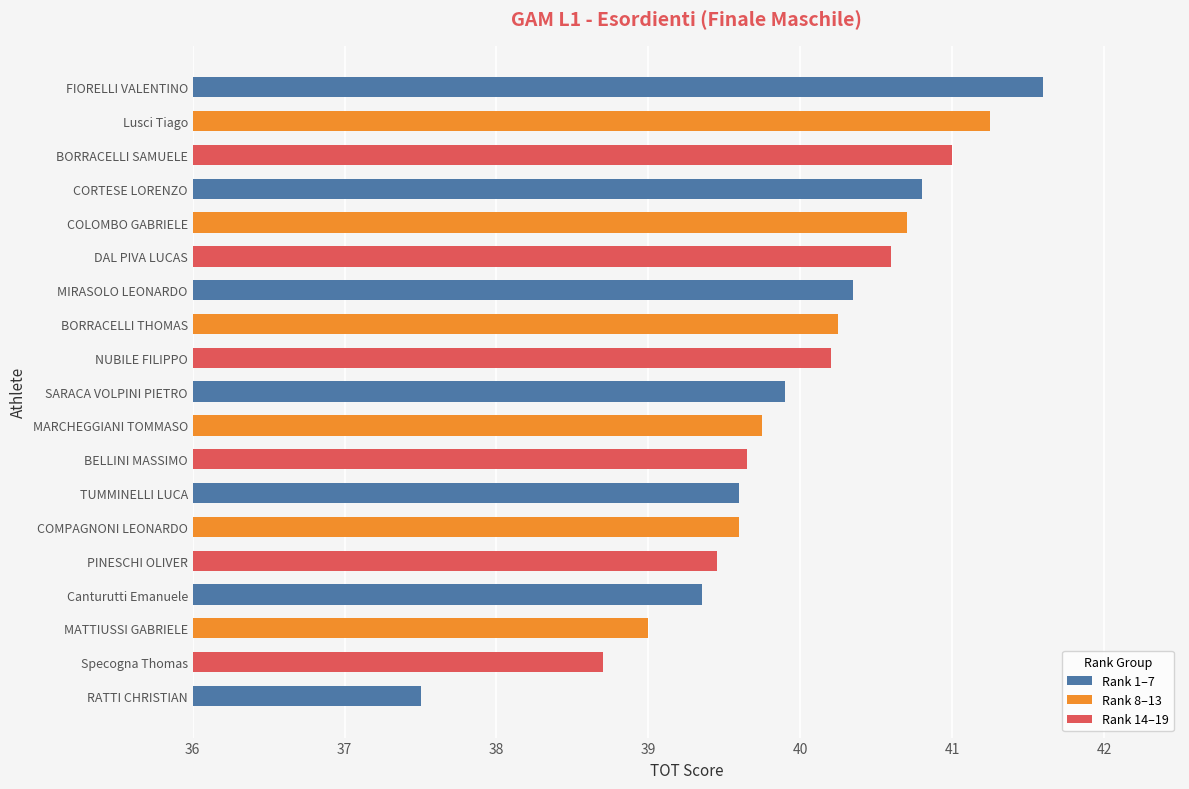

What is the difference between the maximum and minimum values?

4.1